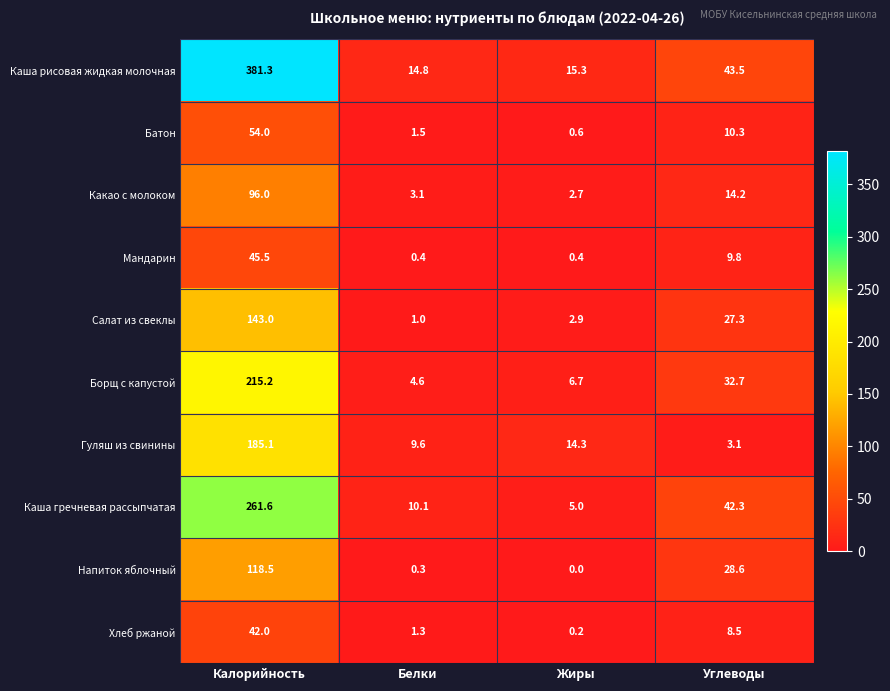

How many data points in Батон are above 10?

2